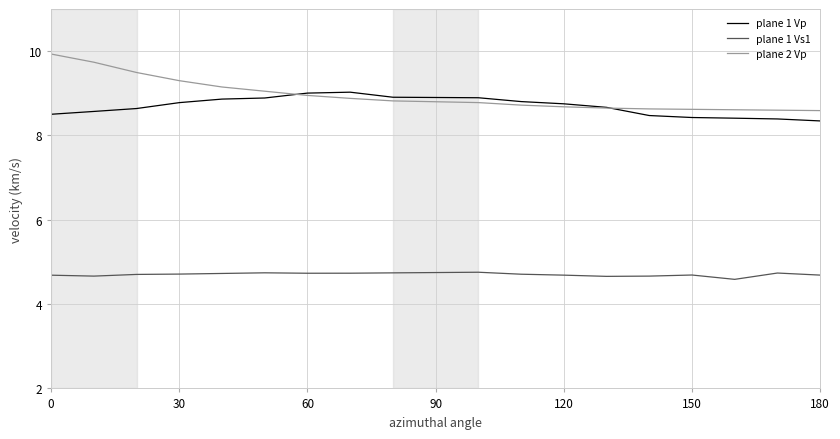

True or false: plane 1 Vs1 and plane 2 Vp intersect in this chart.

False